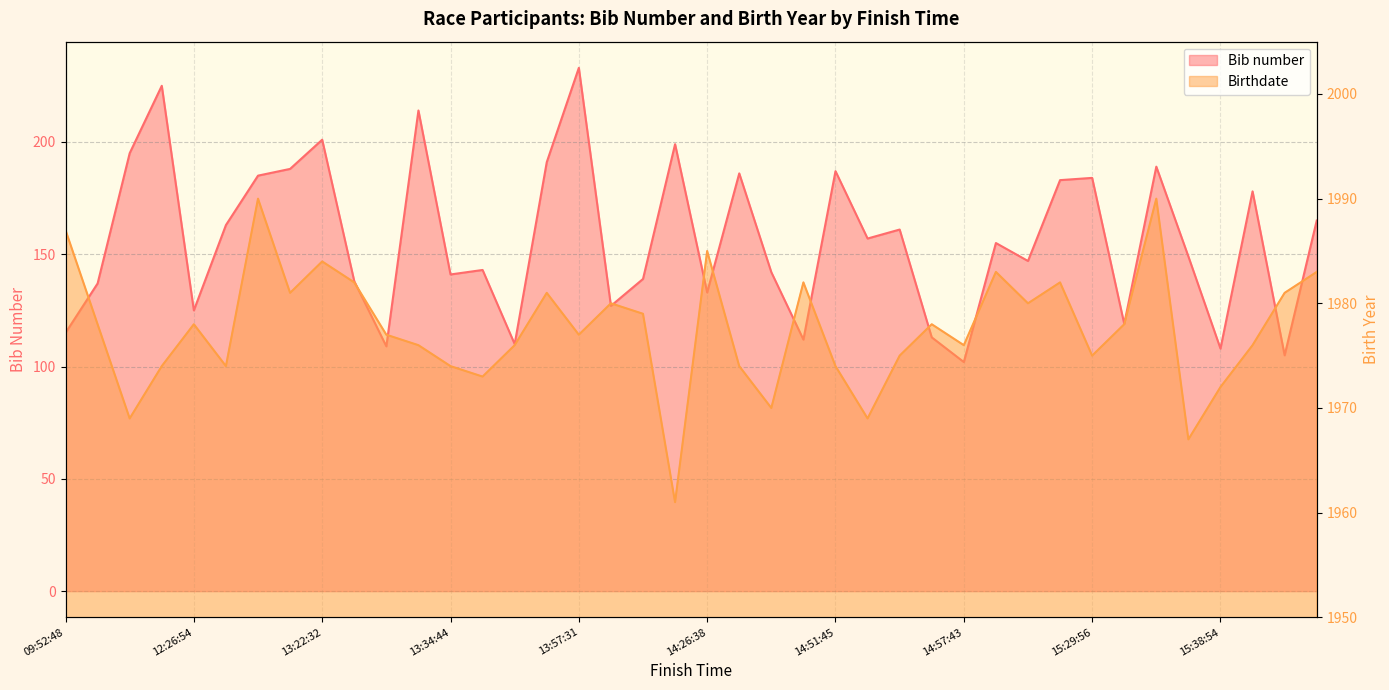

What is the difference between the second highest and second lowest values in the Bib number series?

120